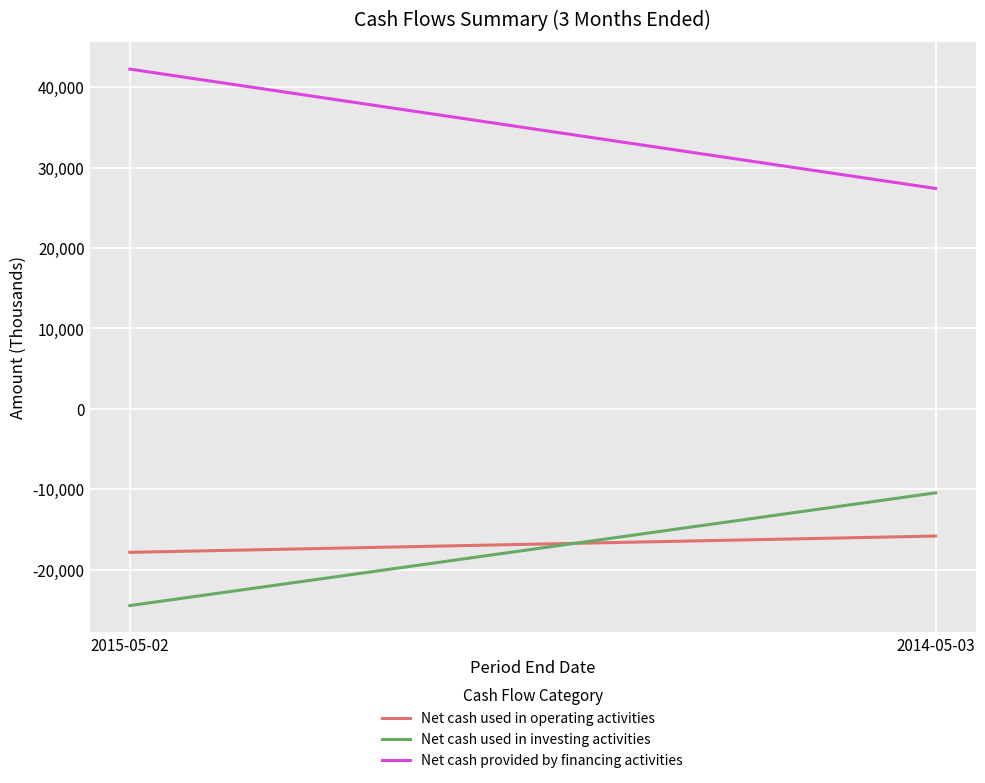

True or false: Net cash used in operating activities has a value of -15803 at 2014-05-03.

True